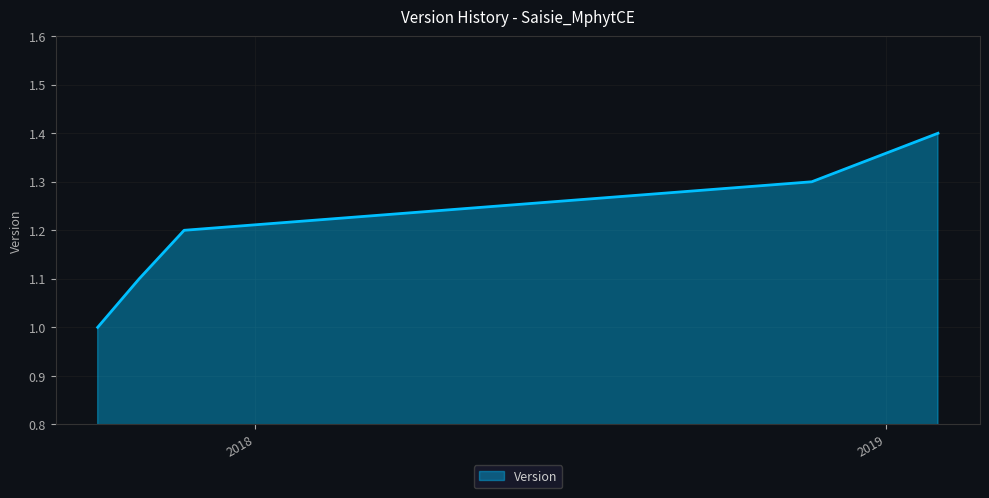

What is the difference between the second highest and minimum values?

0.3